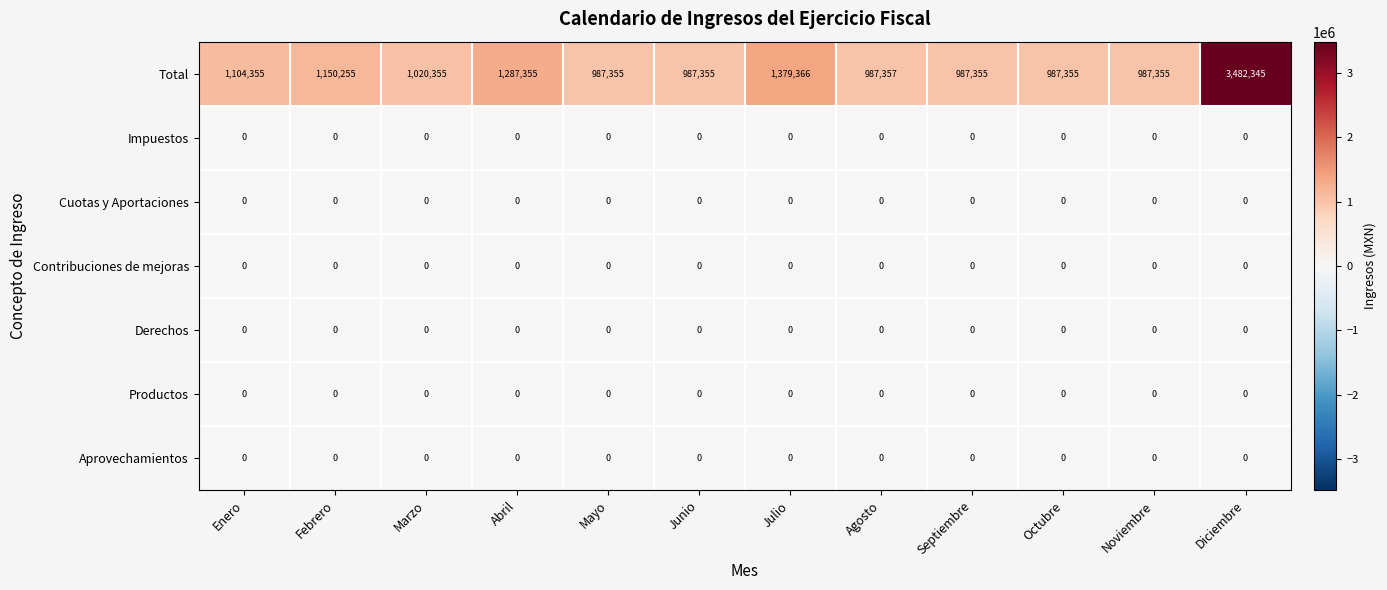

What is the average value of the Total series?

1279014